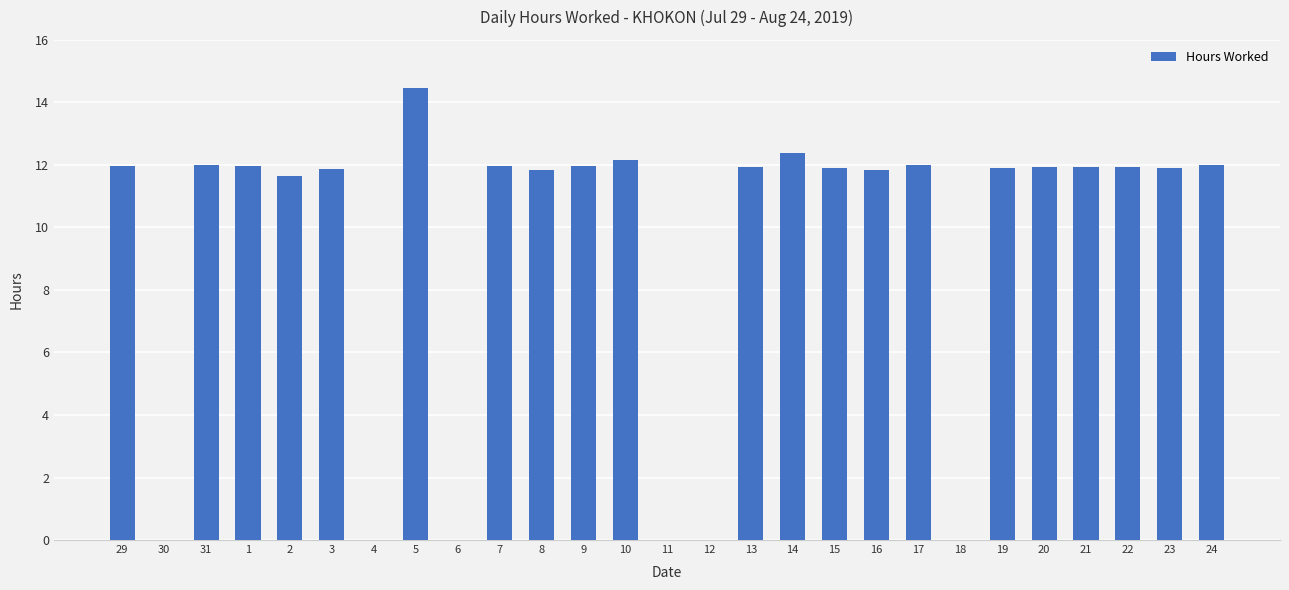

What is the ratio of the value at 31 to the value at 29?

1.0